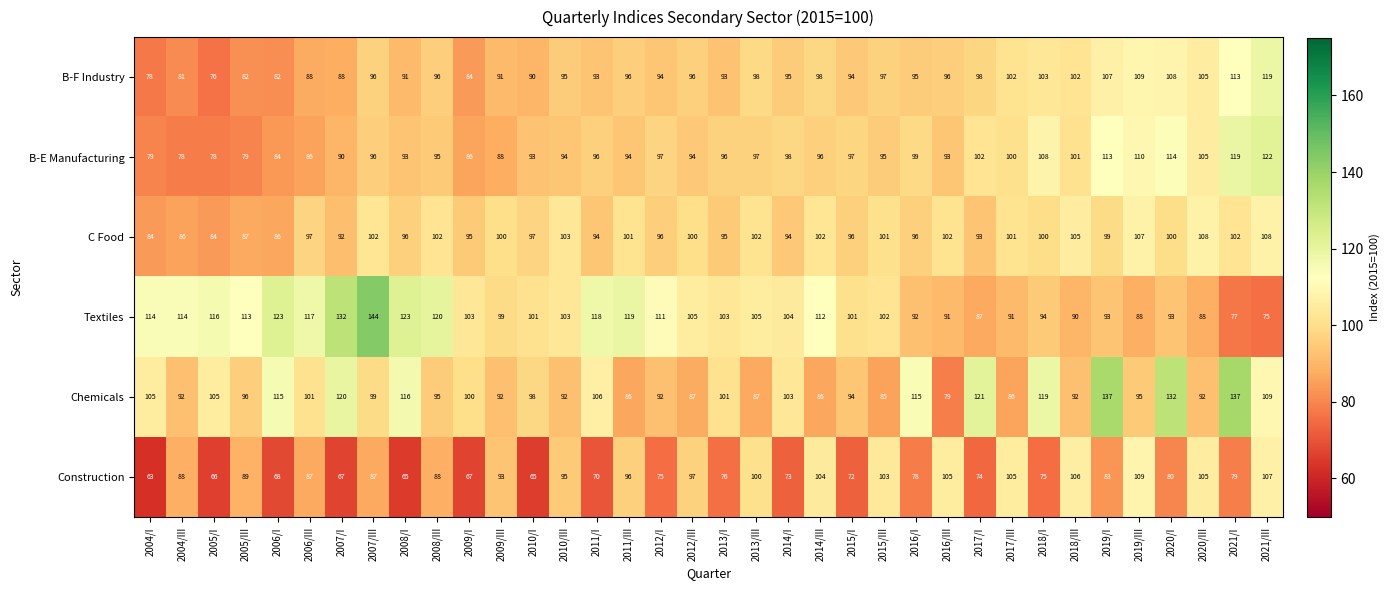

What is the sum of all Chemicals values?

3667